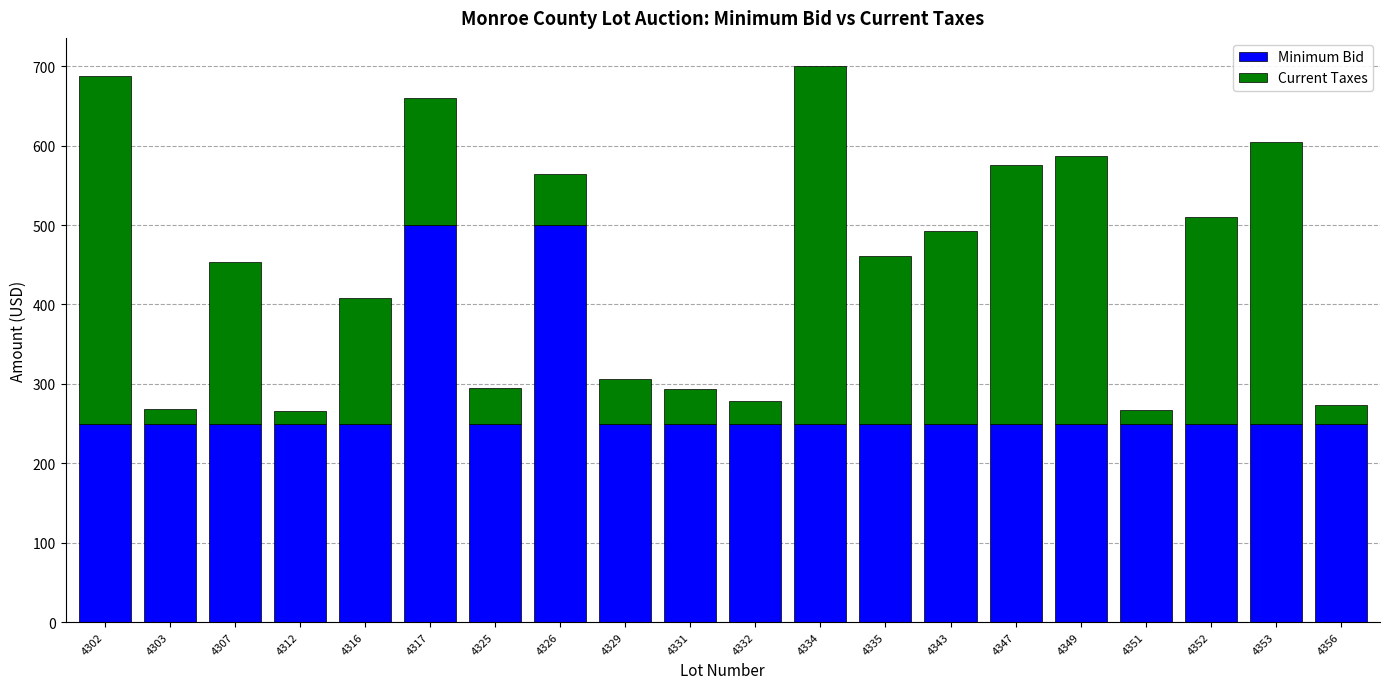

How many bars are there in total?

20